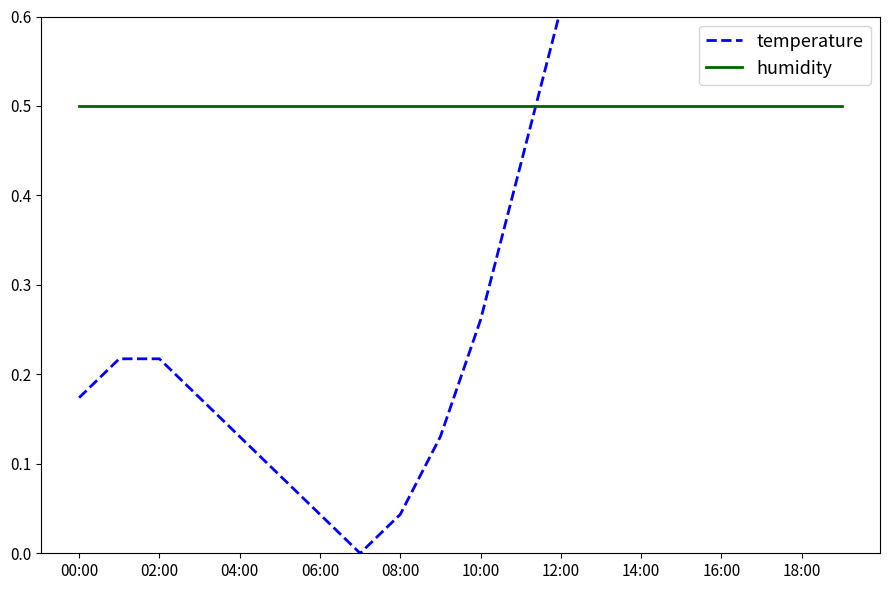

List the series in order of their overall mean, lowest first.

temperature, humidity